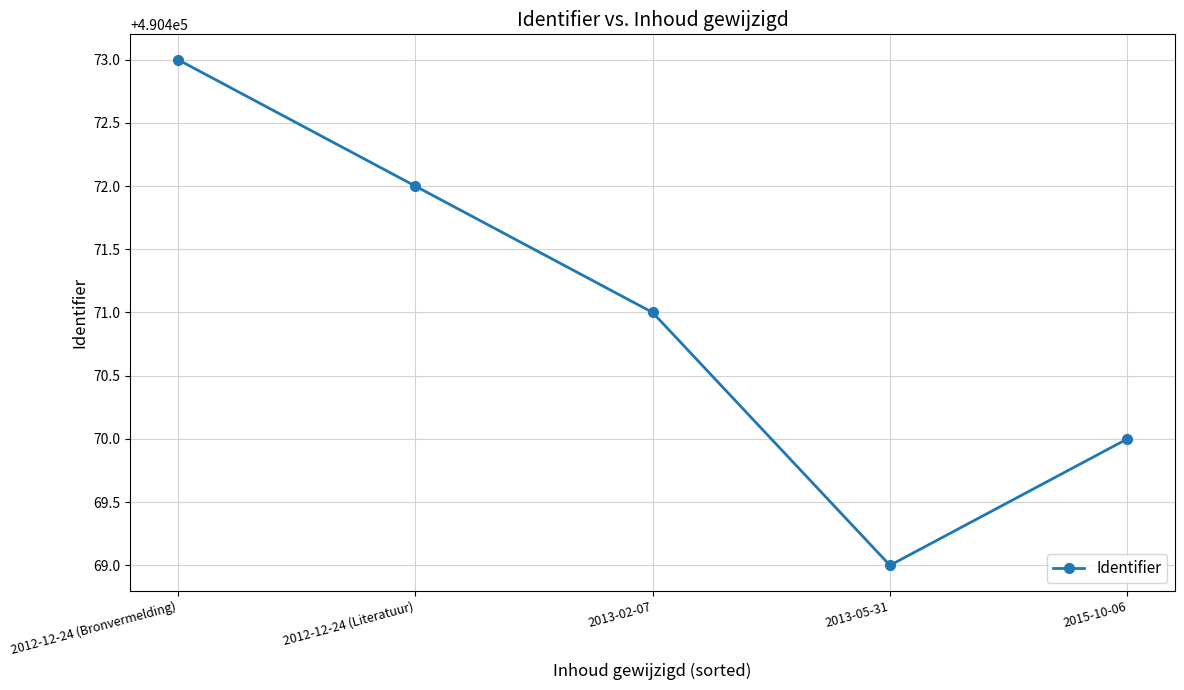

Does the chart display data point markers on the line(s)?

Yes